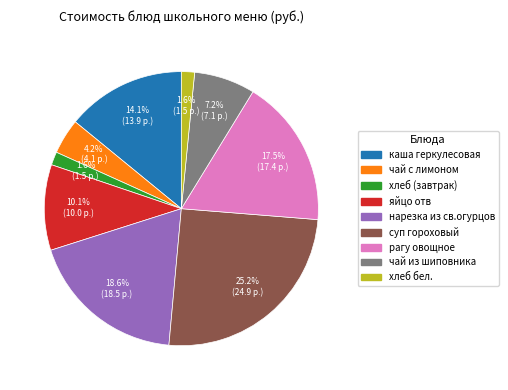

To the nearest percent, what percentage of the pie is чай из шиповника?

7%